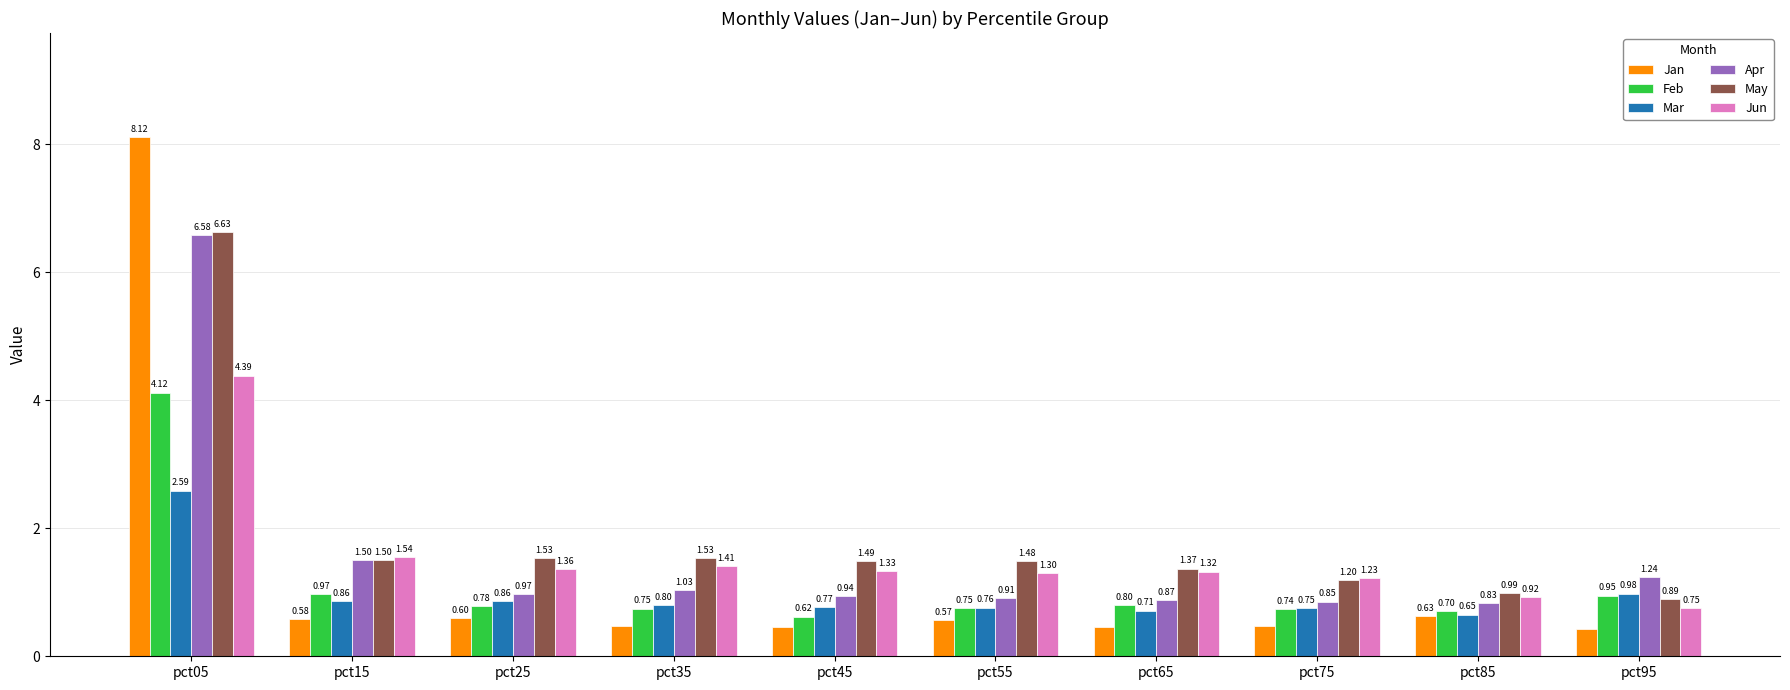

Is it true that May equals 1.6 at pct85?

False